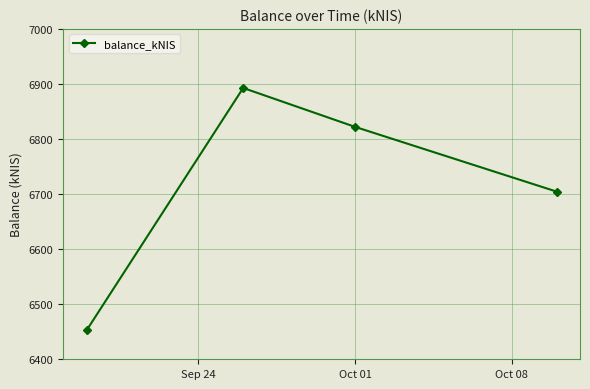

How many interior local peaks (higher than both neighbors) does the data have?

1